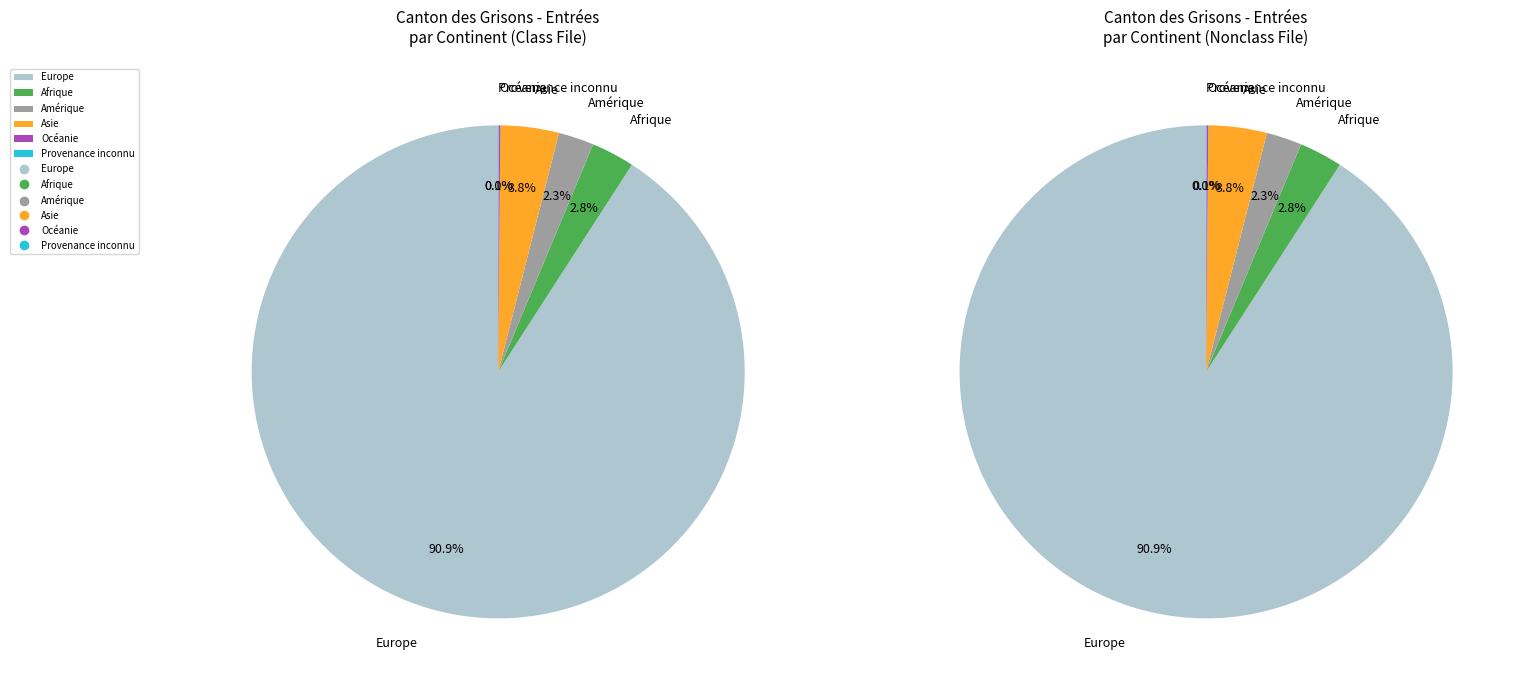

Which category has the biggest portion of the pie?

Europe